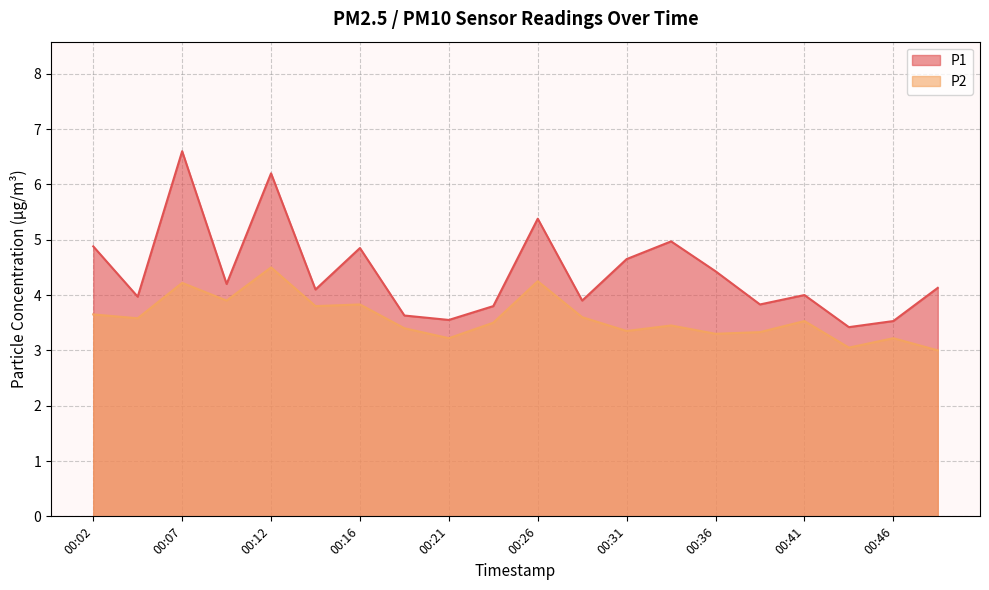

At which category does P1 reach its first local valley?

00:04